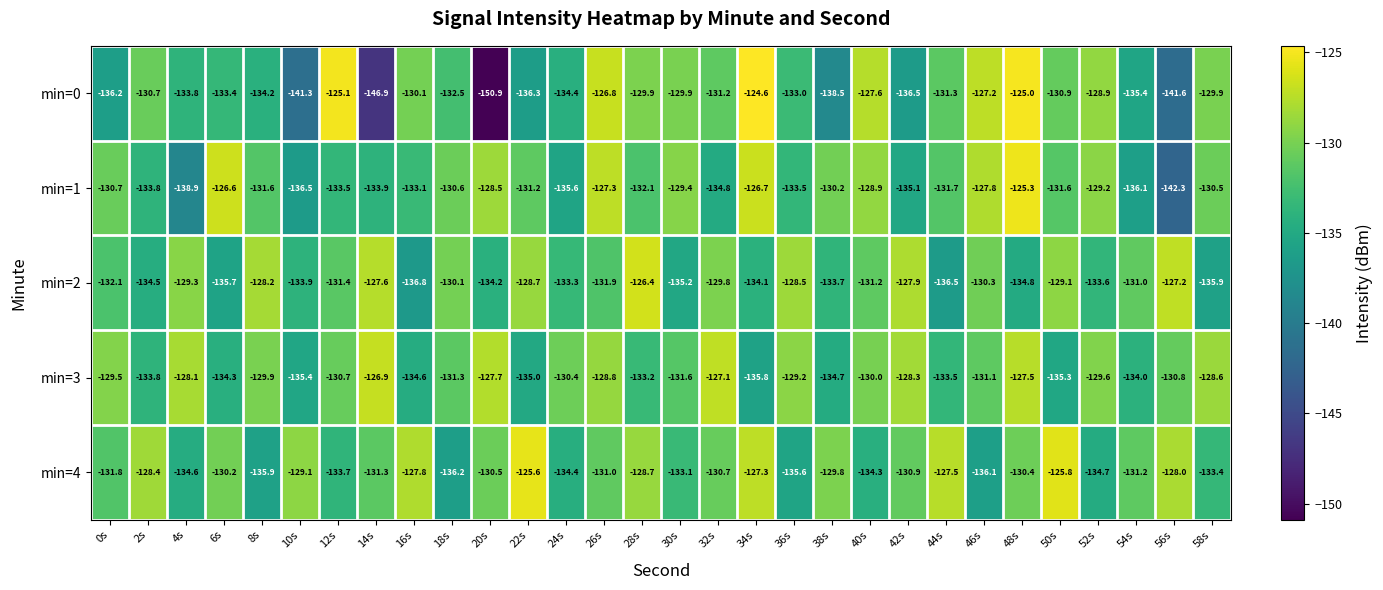

What is the average value of the min=0 series?

-133.1